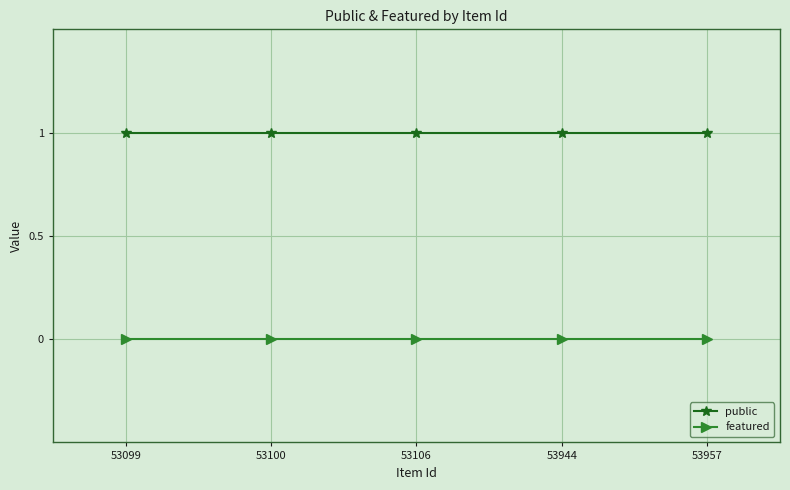

What is the value of the public point at the 2nd from the left?

1